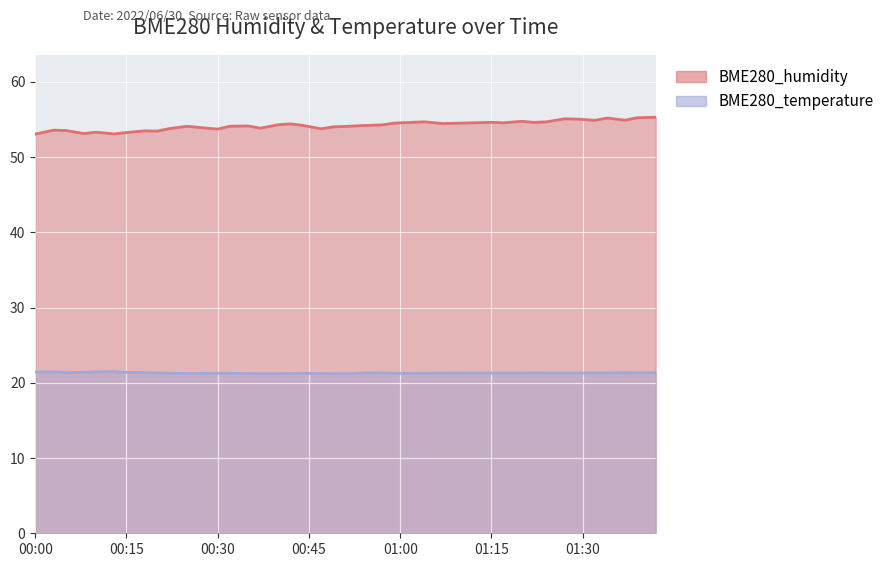

At 2022/06/30 00:08, list the series in order from largest to smallest.

BME280_humidity, BME280_temperature